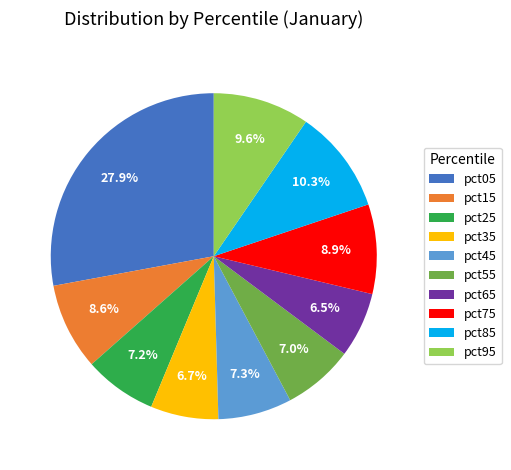

Is it true that pct85 is 10% of the pie?

True